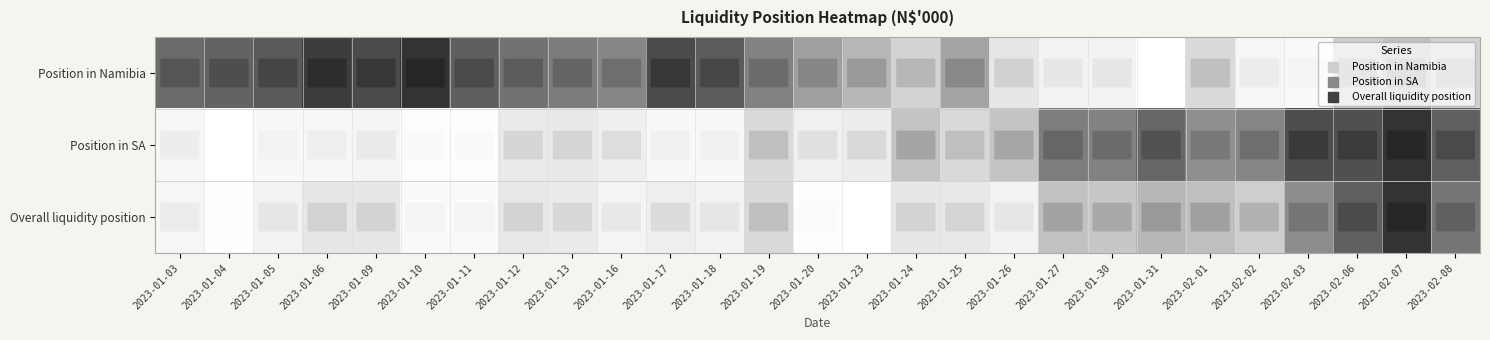

Rank the series by their maximum value, from highest to lowest.

Position in SA, Overall liquidity position, Position in Namibia